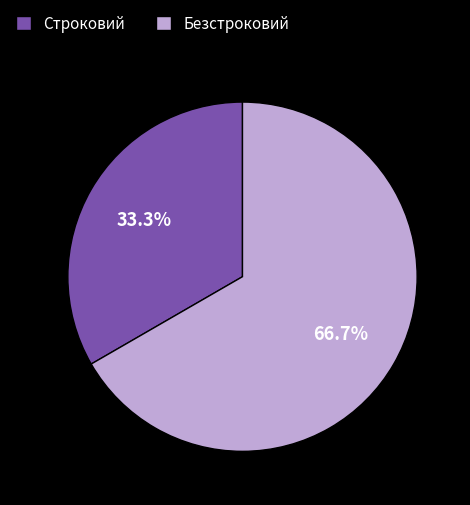

What percentage is the Строковий slice, to the nearest percent?

33%